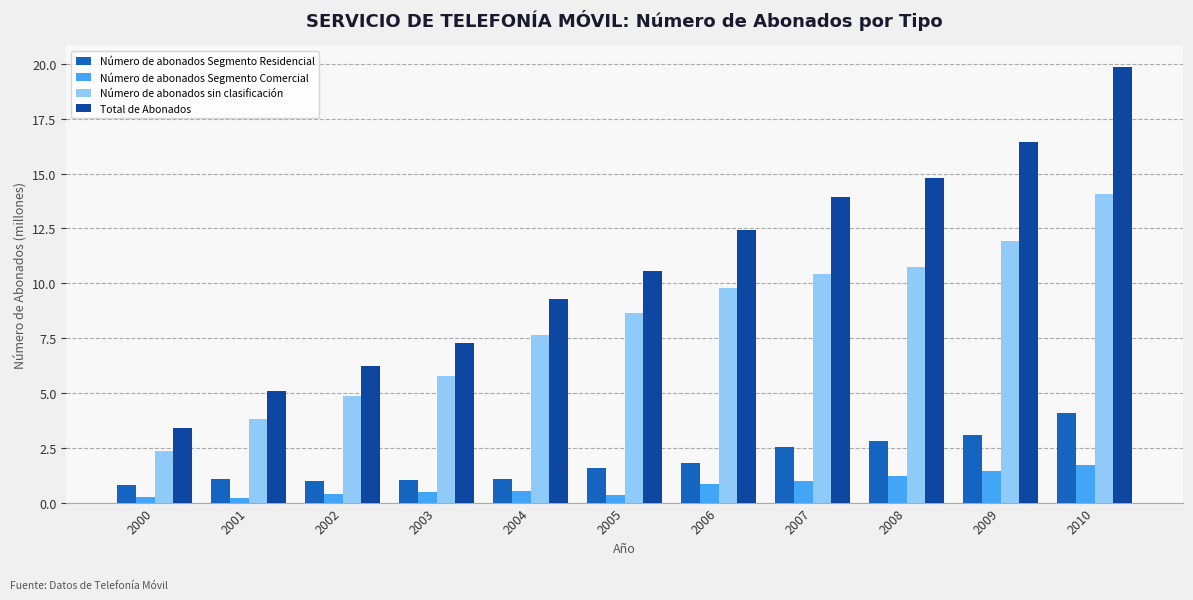

What is the greatest value displayed?

19.9